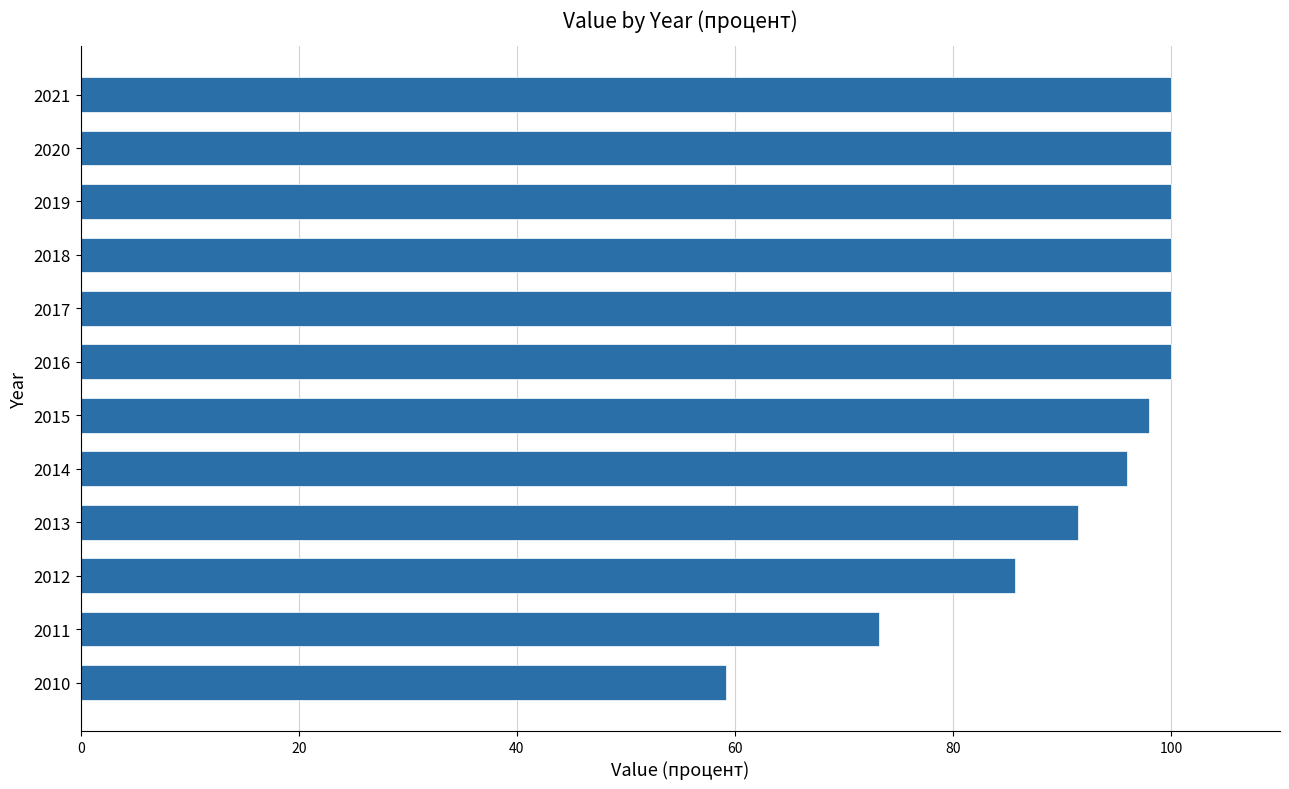

What is the difference between the maximum and minimum values?

40.8